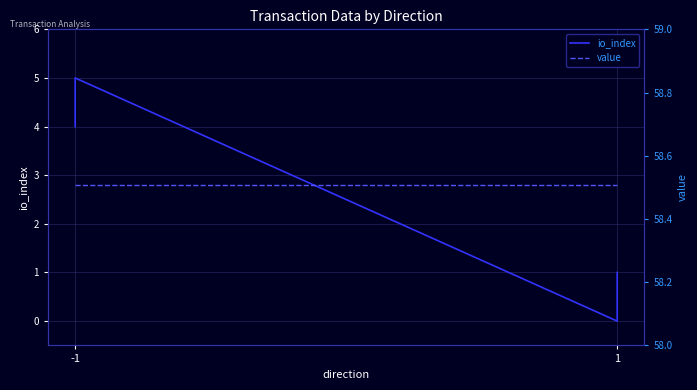

True or false: value has more than 1 interior local peaks.

False